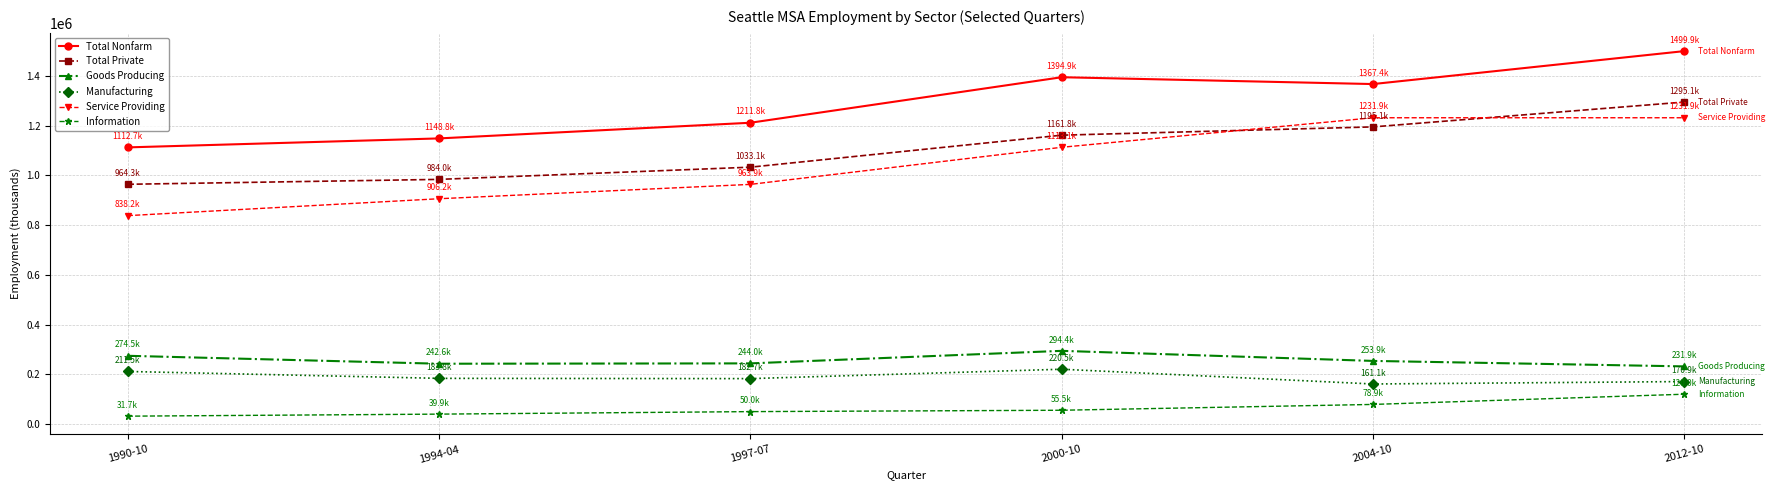

What is the spread (max minus min) of values at 1997-07?

1161800